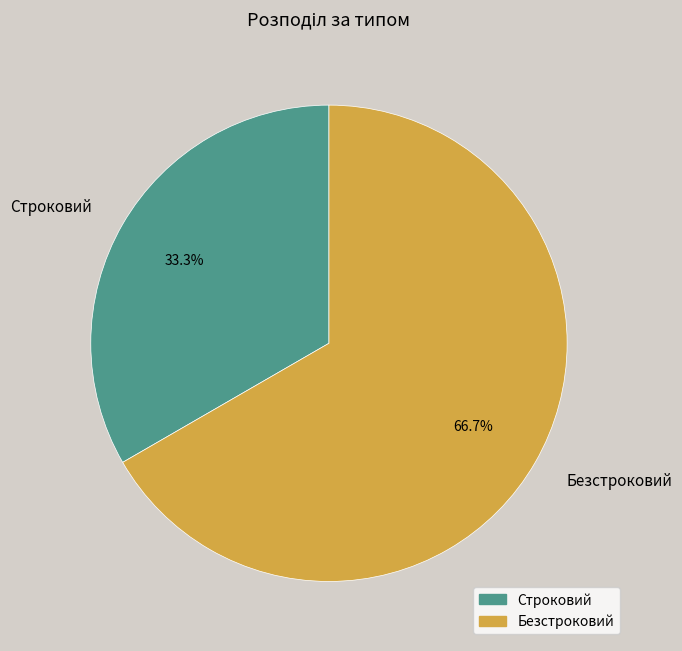

How many segments does this pie chart have?

2